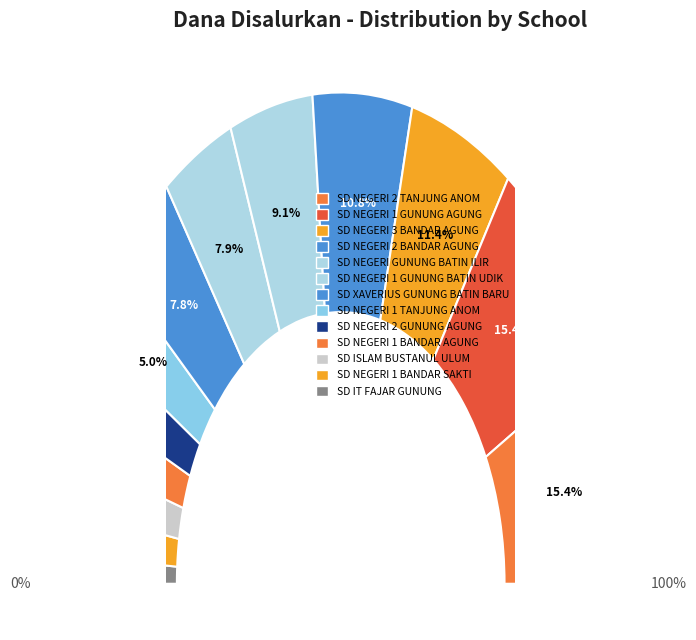

What is the ratio of the value at SD NEGERI 1 GUNUNG AGUNG to the value at SD ISLAM BUSTANUL ULUM?

4.1